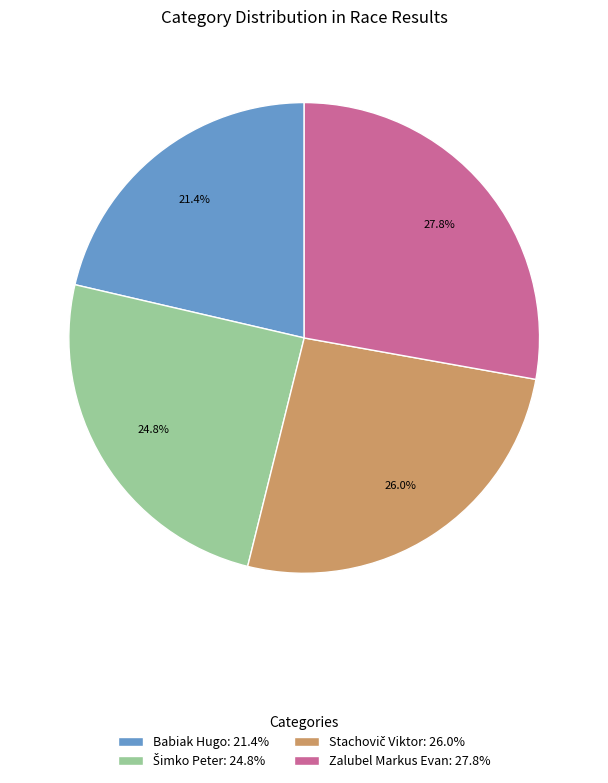

Does Zalubel Markus Evan: 27.8% represent more than half of the total?

No